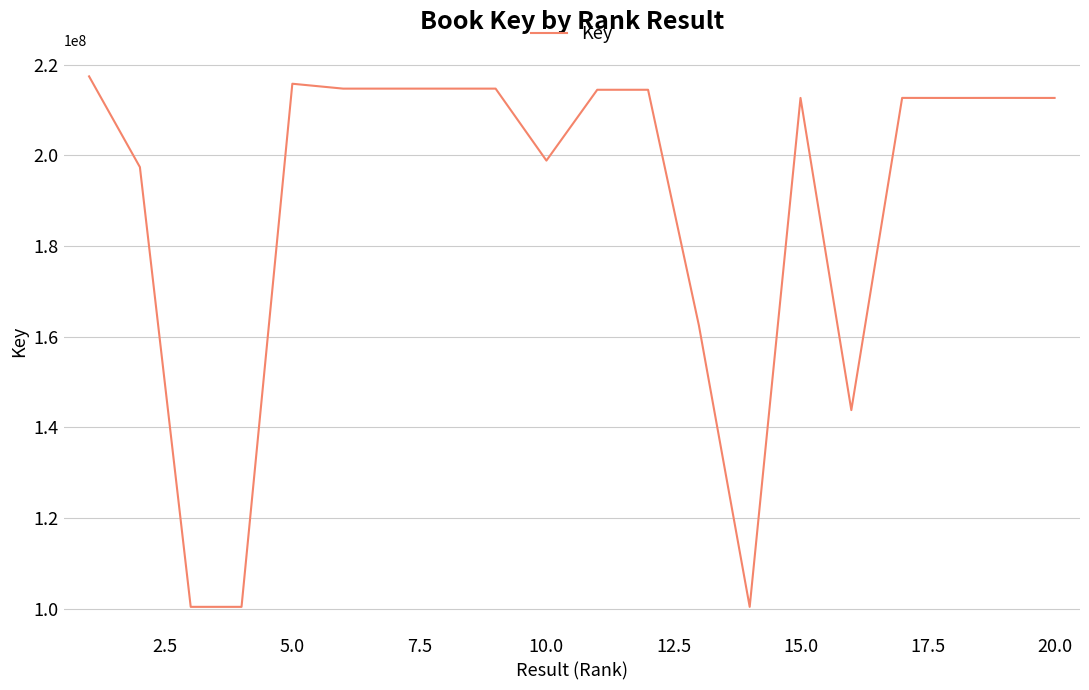

What is the maximum value shown in the chart?

217397304